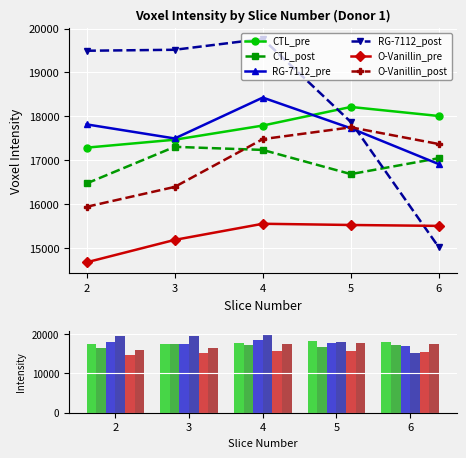

What is the sum of the O-Vanillin_pre values at 5 and 3?

30706.0